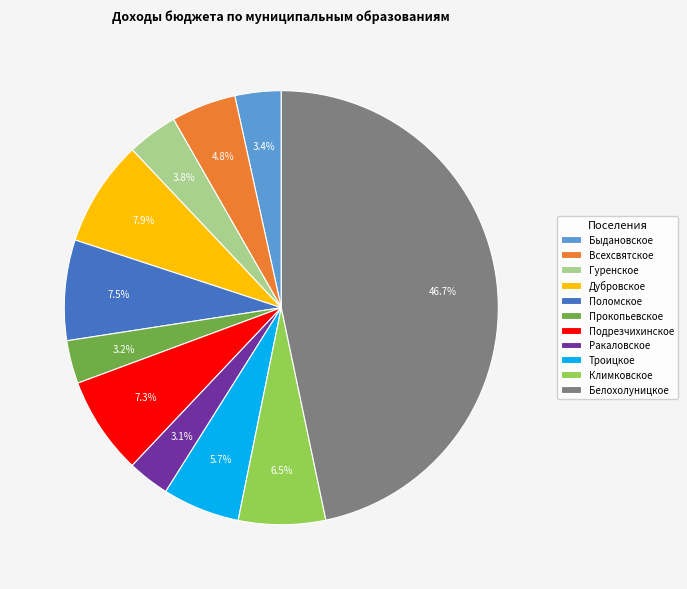

How many slices are in this pie chart?

11